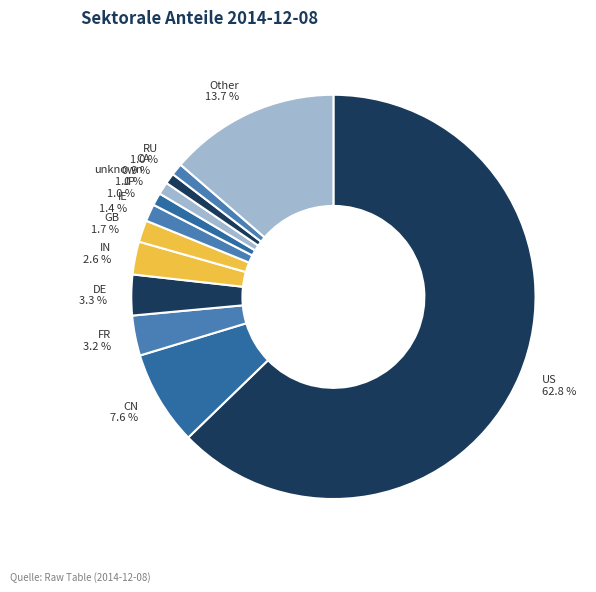

To the nearest percent, what is the average slice percentage?

8%